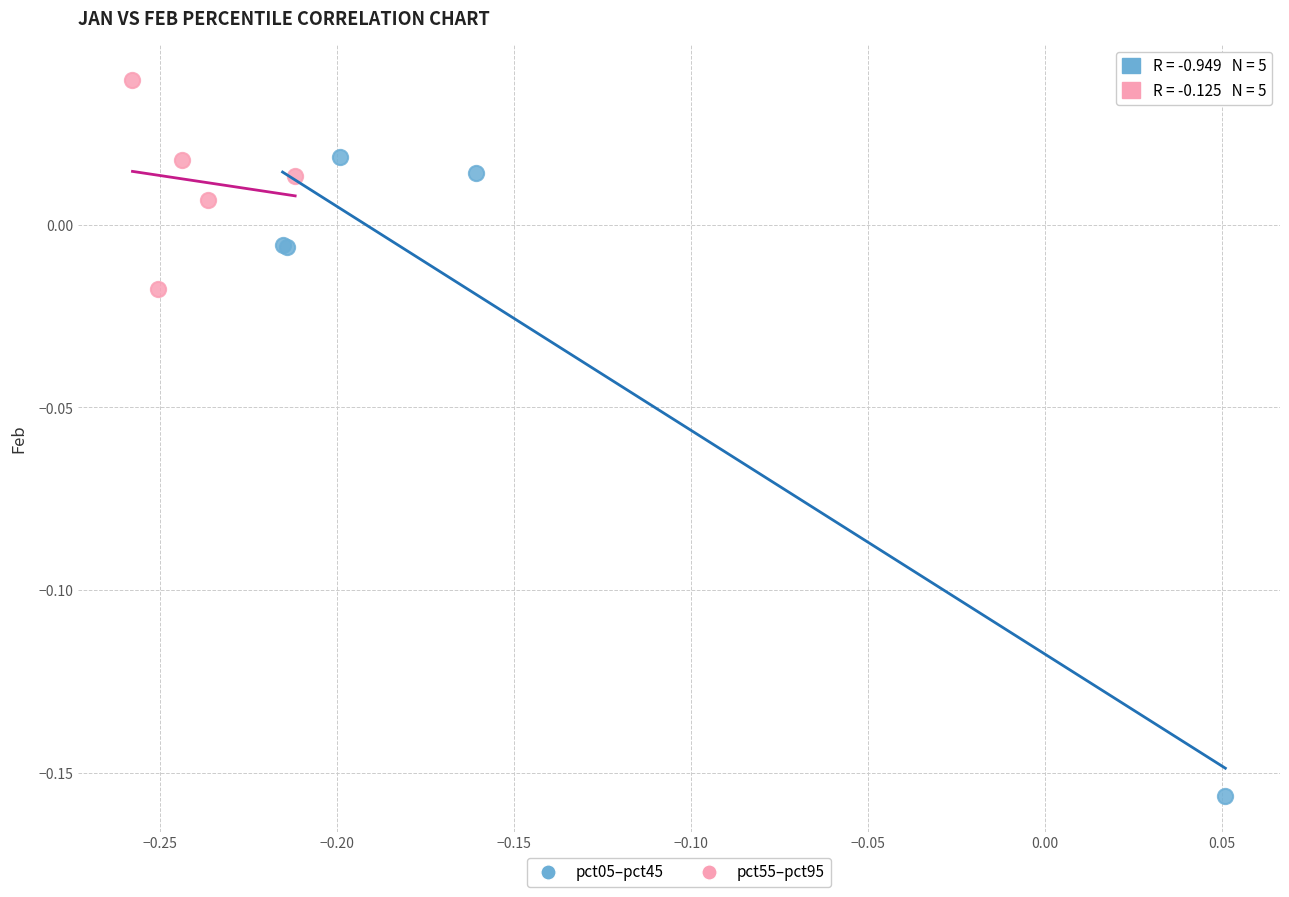

Which series reaches the maximum Y coordinate?

pct55–pct95